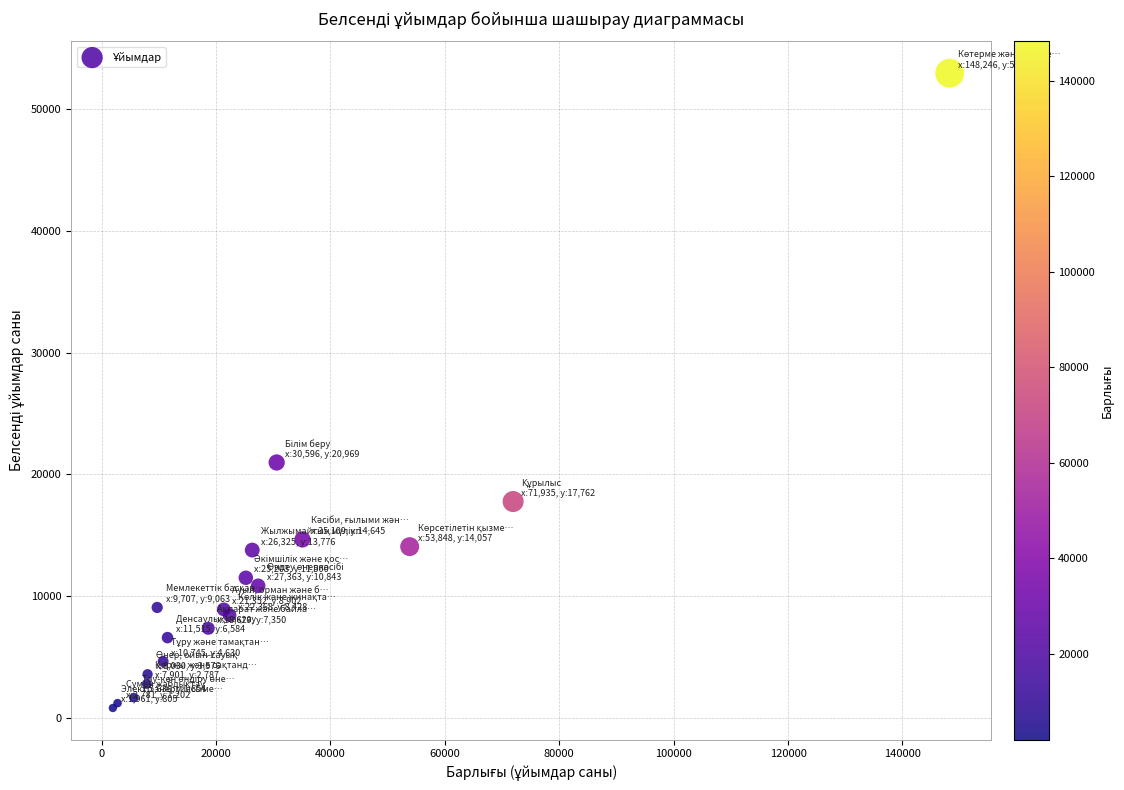

What Y value in the scatter plot is closest to 26872?

20969